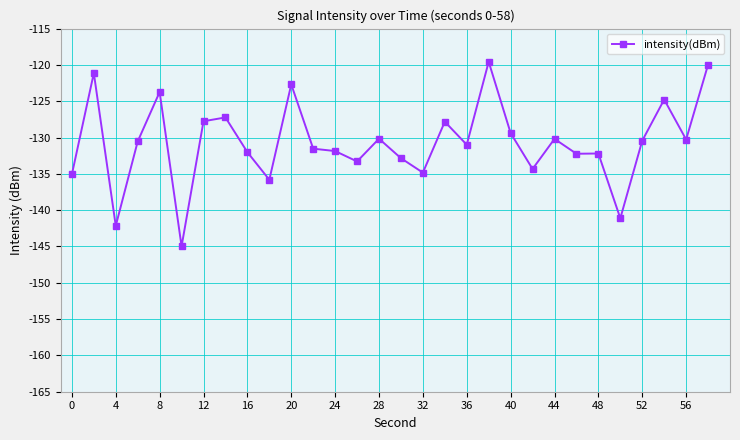

What is the difference between the maximum and minimum values?

25.4